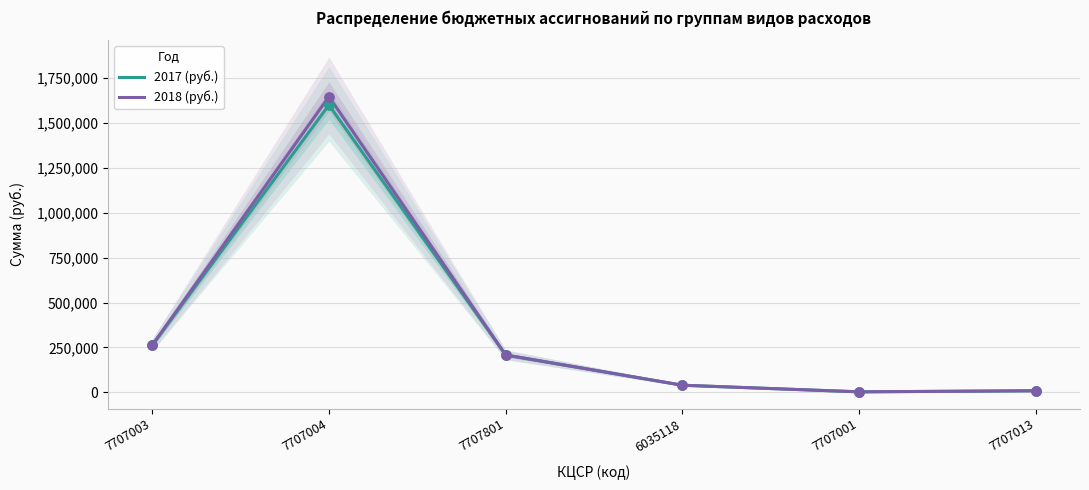

Which series has the largest total across all categories?

2018 (руб.)